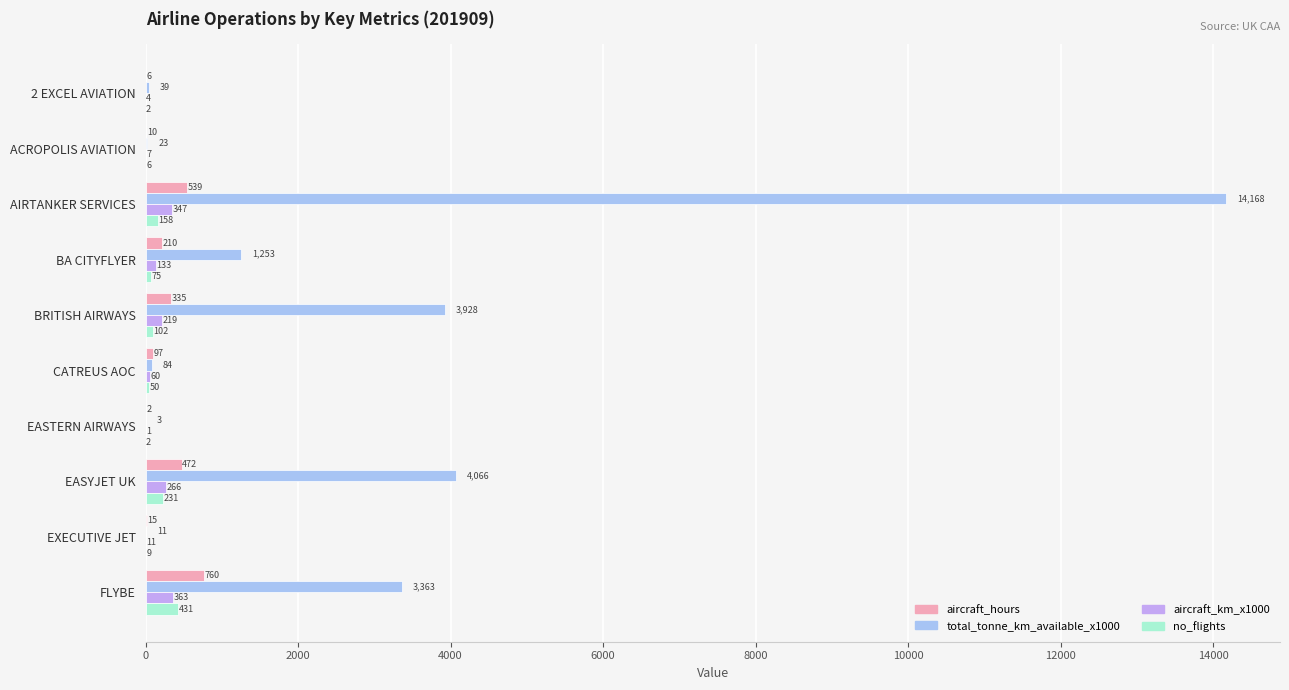

The value of aircraft_km_x1000 at EASTERN AIRWAYS is 1.0. True or false?

True